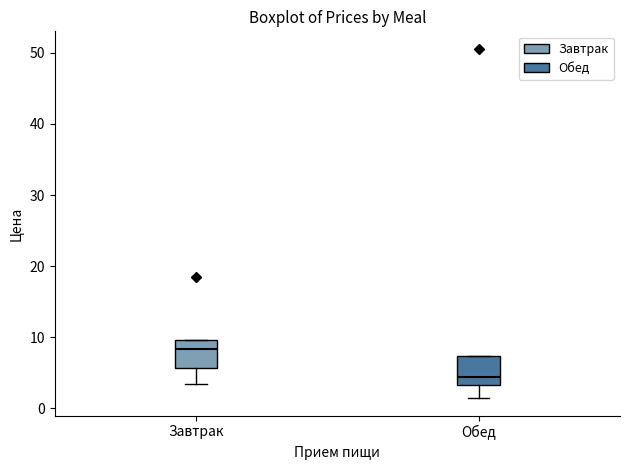

Reading left to right, read every box against the y-axis: the position of its median line, the range the box covers, and the ends of its whiskers. The values are not printed on the chart, so give them approximately, as read against the axis.

Завтрак: median 8, box 6 to 10, whiskers 3 to 10
Обед: median 4, box 3 to 7, whiskers 1 to 7